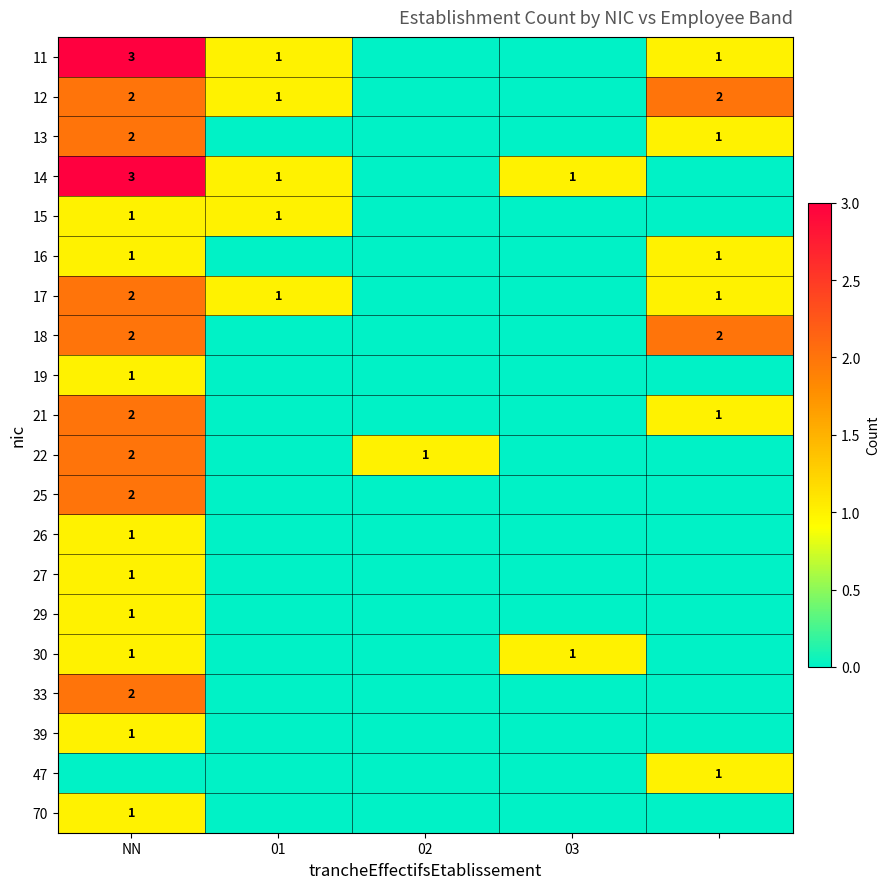

Between 03 and 02, which is larger?

03